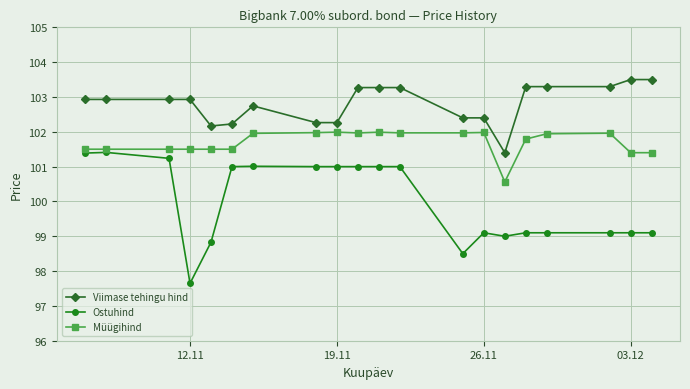

What is the difference between the highest and lowest values at 26.11?

3.3